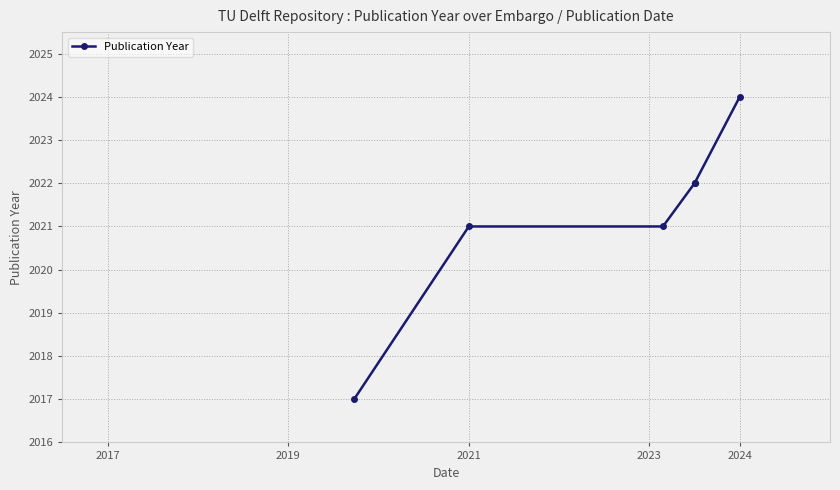

True or false: the data has more than 1 interior local peaks.

False